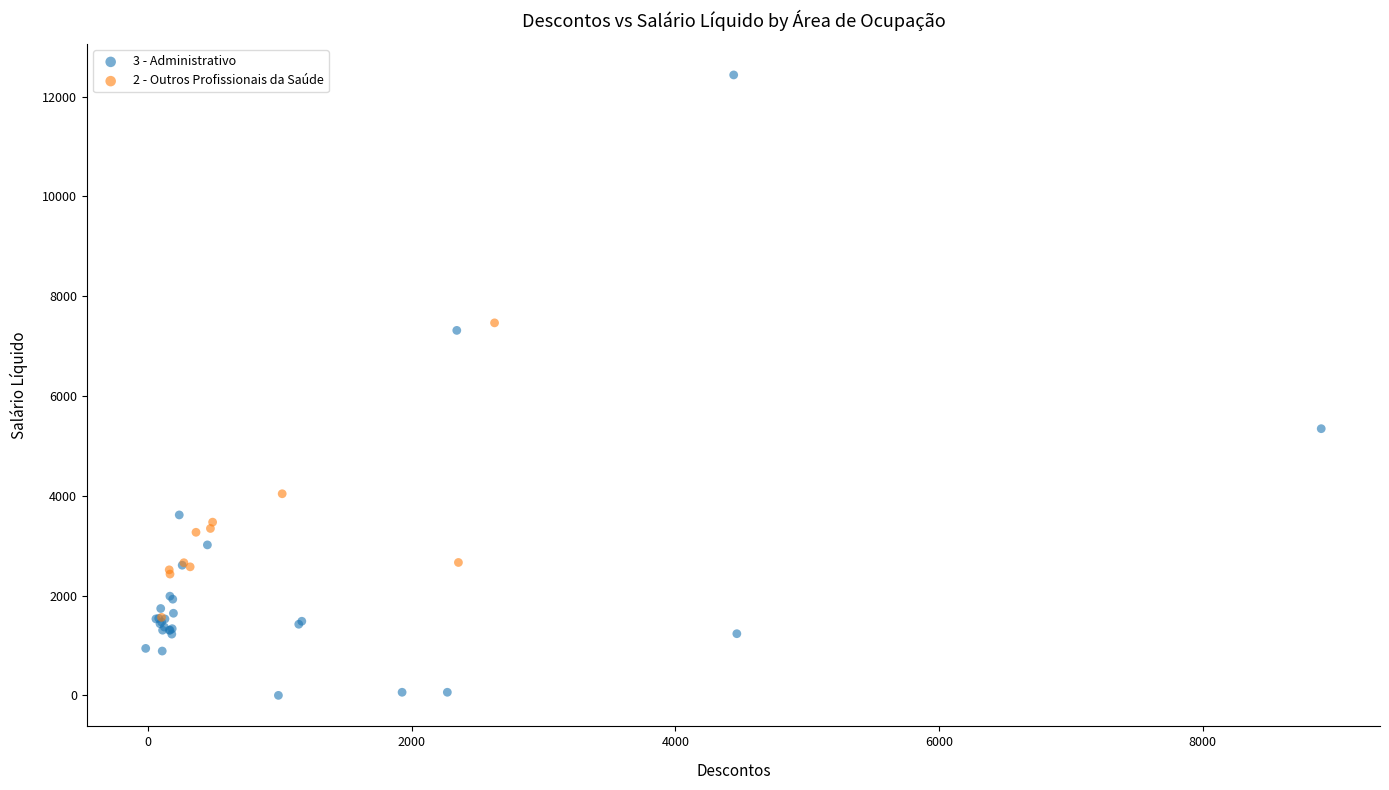

What are all the series names shown in the legend?

3 - Administrativo, 2 - Outros Profissionais da Saúde